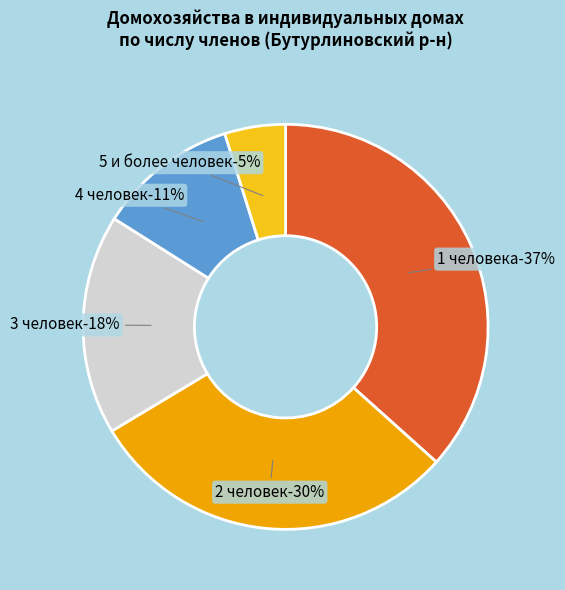

Count the number of slices in the pie.

5